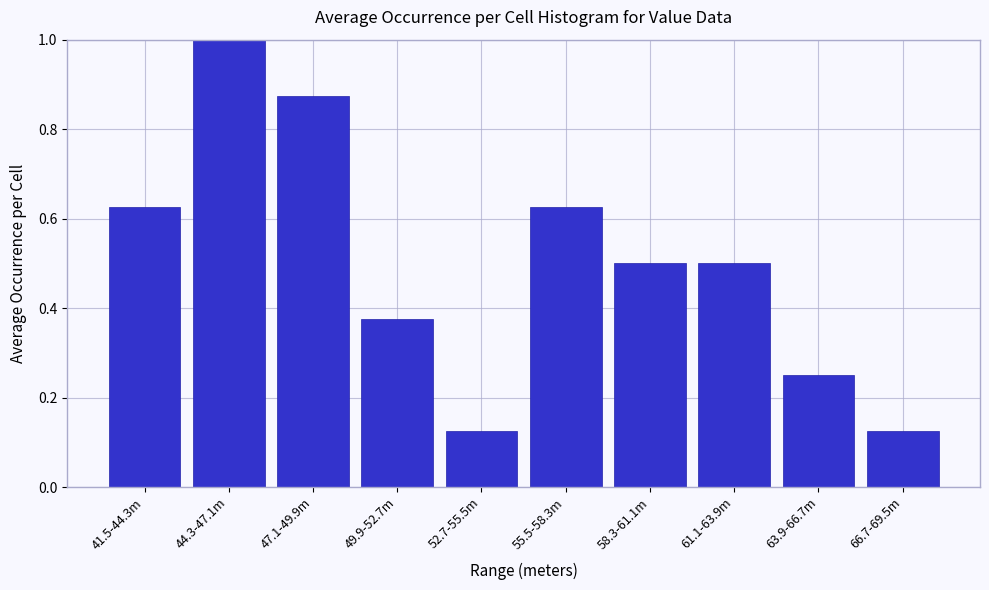

What position from the left is 49.9-52.7m?

4